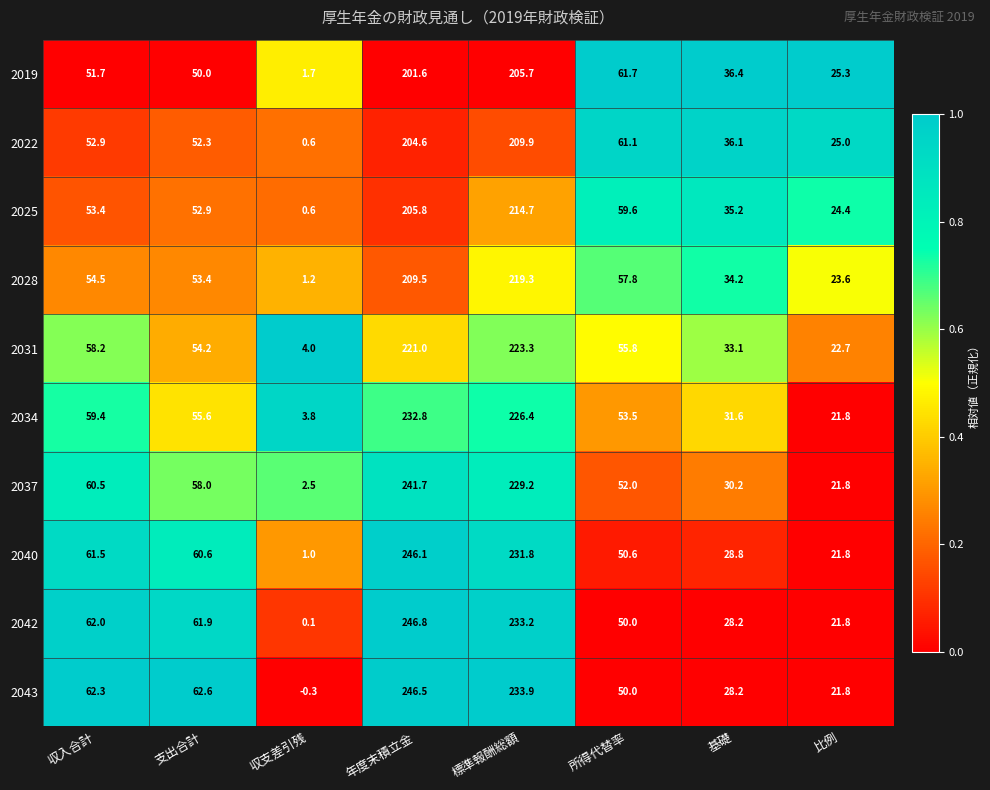

What is the spread (max minus min) of values at 年度末積立金?

45.2